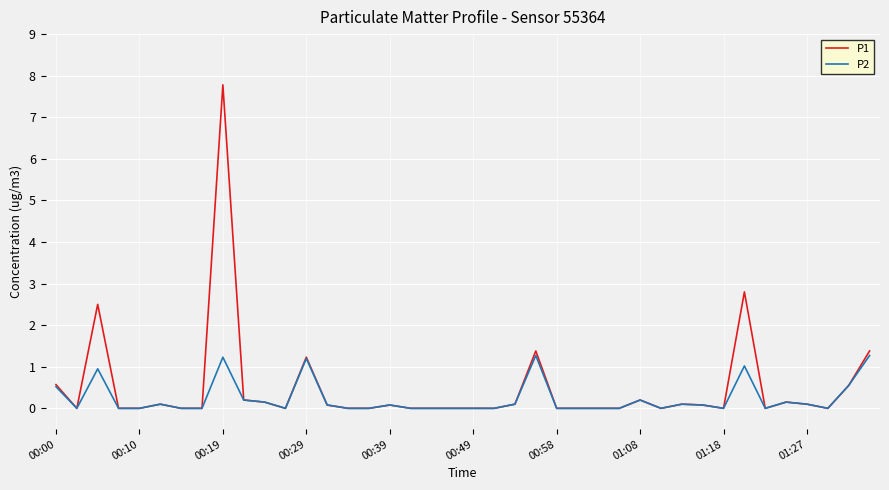

Which label corresponds to the largest value in the chart?

00:19